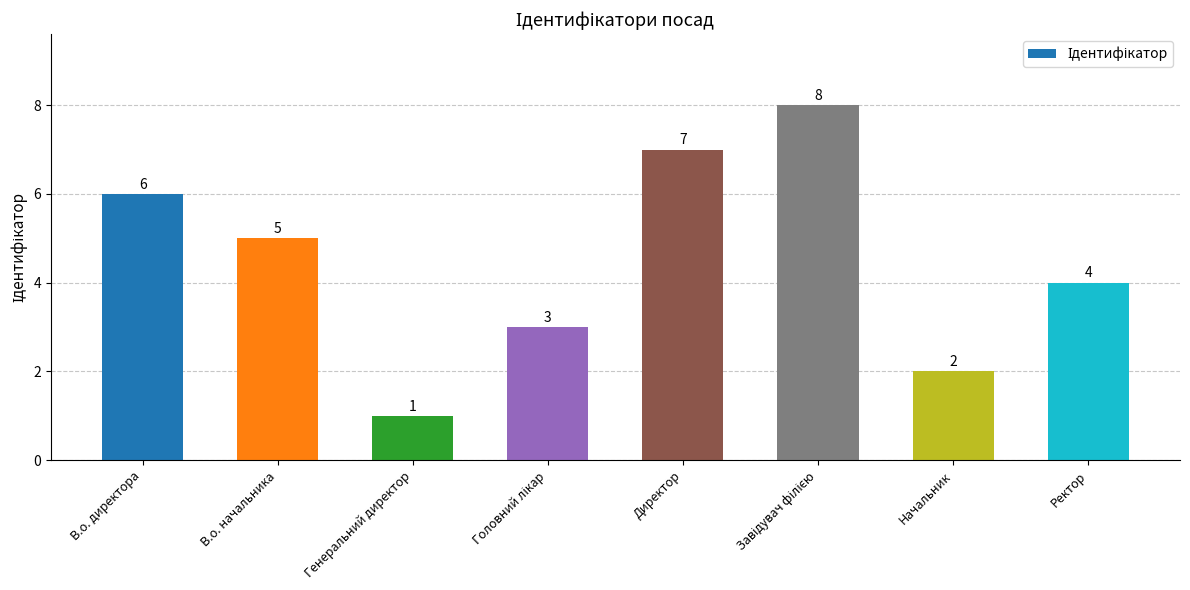

What is the ratio of the value at Генеральний директор to the value at В.о. начальника?

0.2